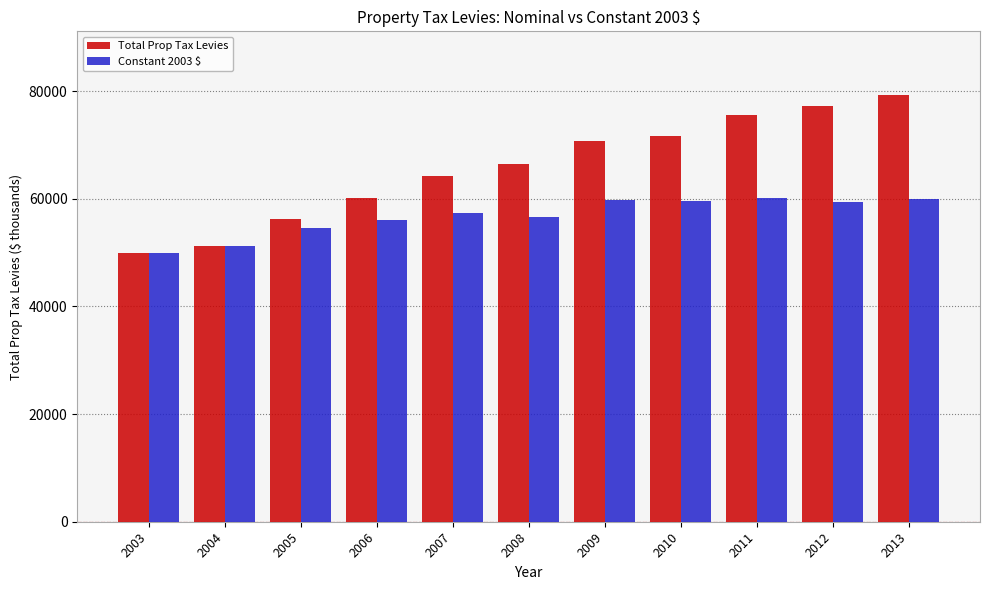

How many distinct data groups are displayed?

2